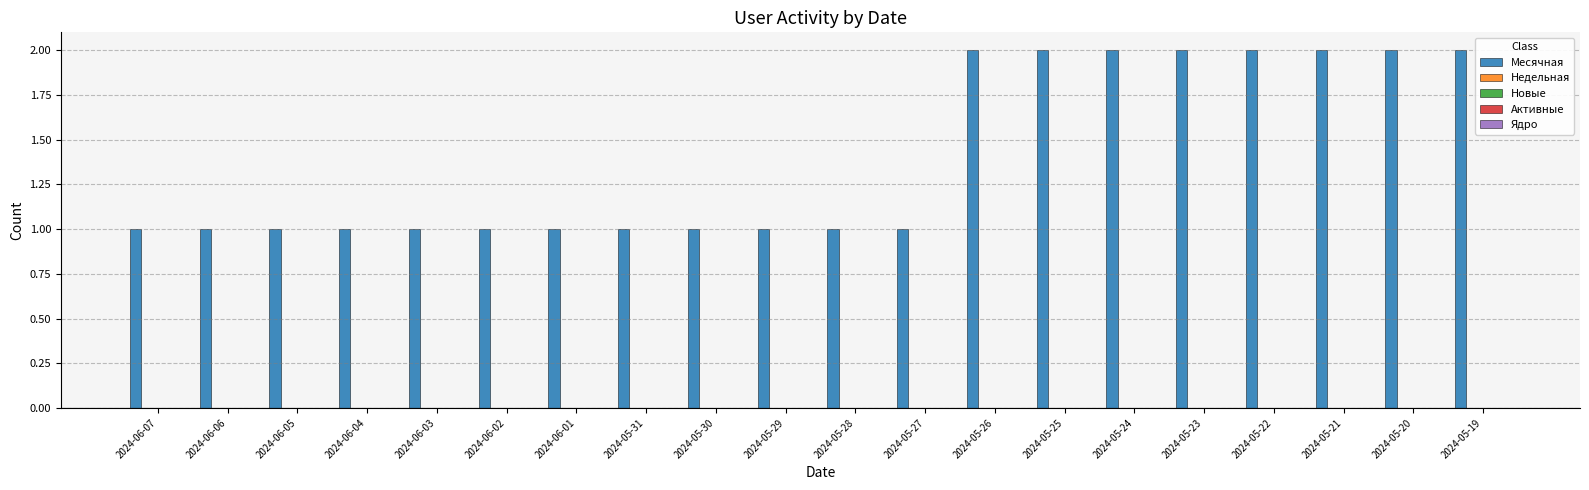

What is the value of the 7th bar from the left?

1